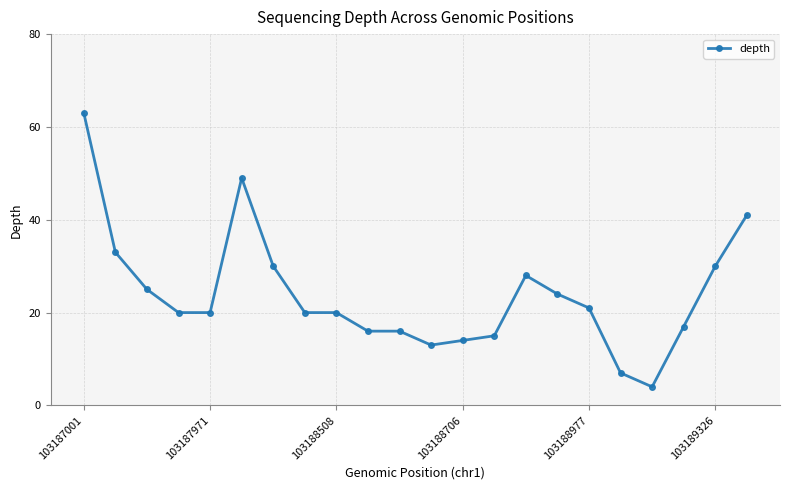

Is this an area chart (filled region under the line)?

No